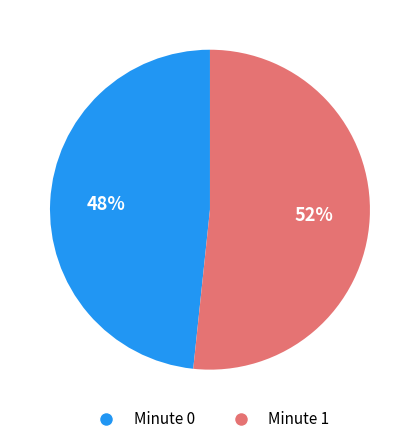

How many slices are in this pie chart?

2